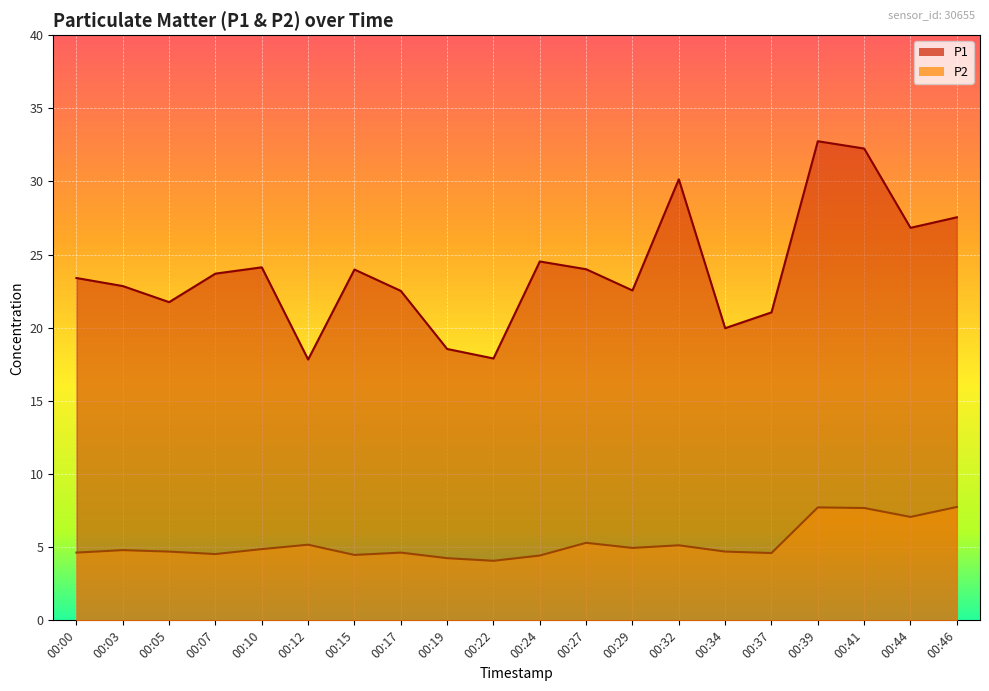

Read the P2 value at 00:10.

4.9